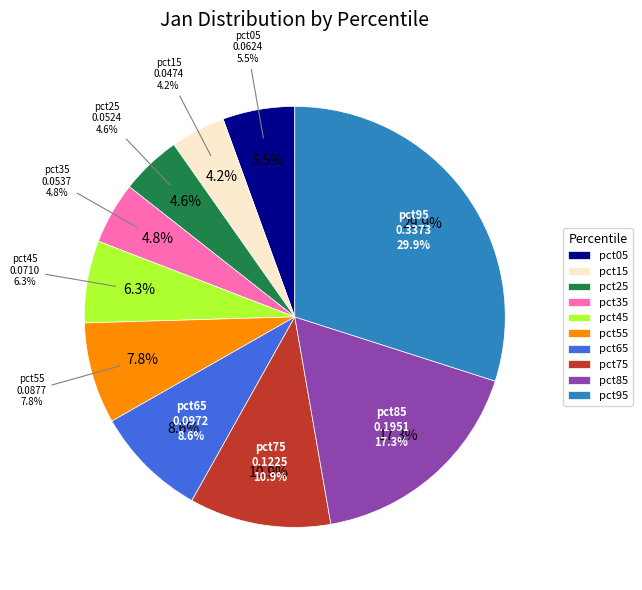

The pct55 slice represents 1% of the pie. True or false?

False